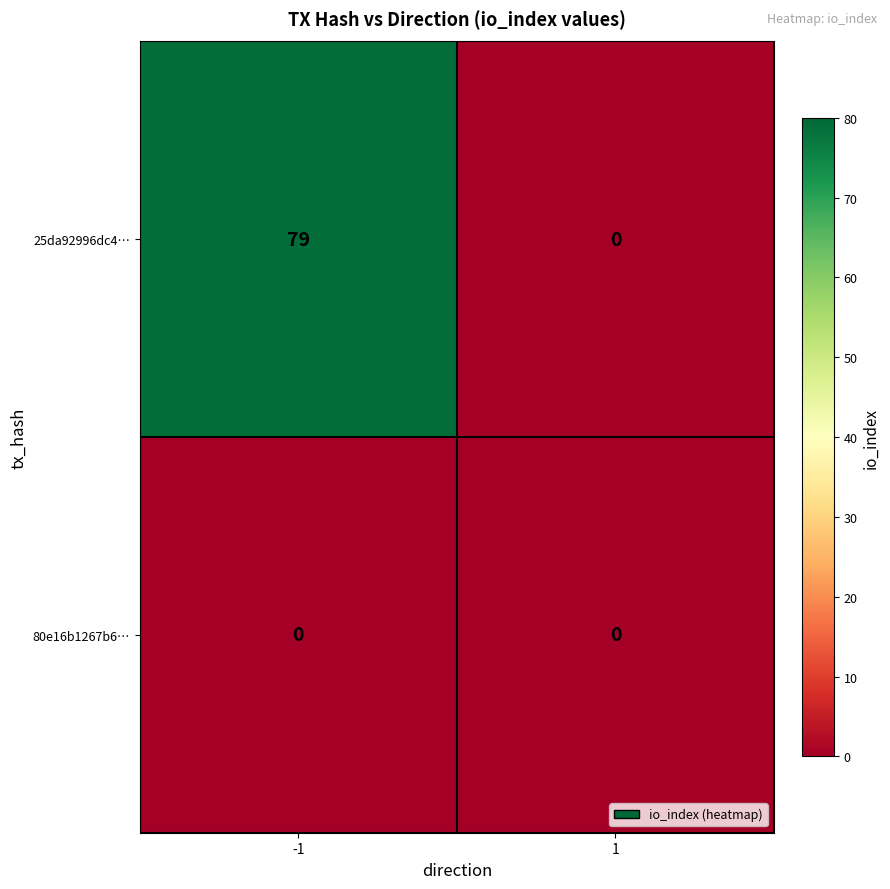

True or false: 80e16b1267b6… has a value of 0 at 1.

True